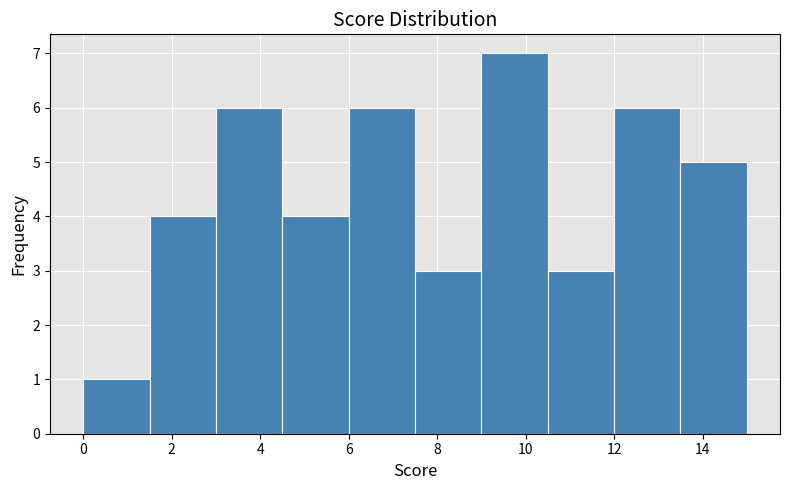

Reading left to right, list every bar in this chart as the range it spans on the x-axis followed by its height. Neither the bar edges nor the heights are printed on the chart, so give them approximately, as read against the axes.

0.0 to 1.5: 1
1.5 to 3.0: 4
3.0 to 4.5: 6
4.5 to 6.0: 4
6.0 to 7.5: 6
7.5 to 9.0: 3
9.0 to 10.5: 7
10.5 to 12.0: 3
12.0 to 13.5: 6
13.5 to 15.0: 5